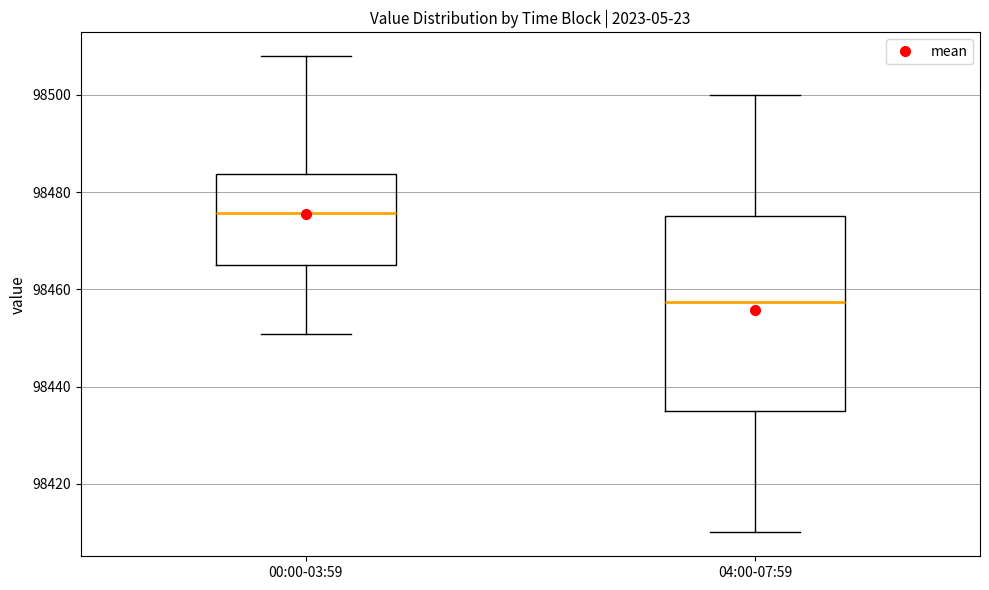

Reading left to right, read every box against the y-axis: the position of its median line, the range the box covers, and the ends of its whiskers. The values are not printed on the chart, so give them approximately, as read against the axis.

00:00-03:59: median 98476, box 98464 to 98484, whiskers 98450 to 98508
04:00-07:59: median 98458, box 98436 to 98476, whiskers 98410 to 98500